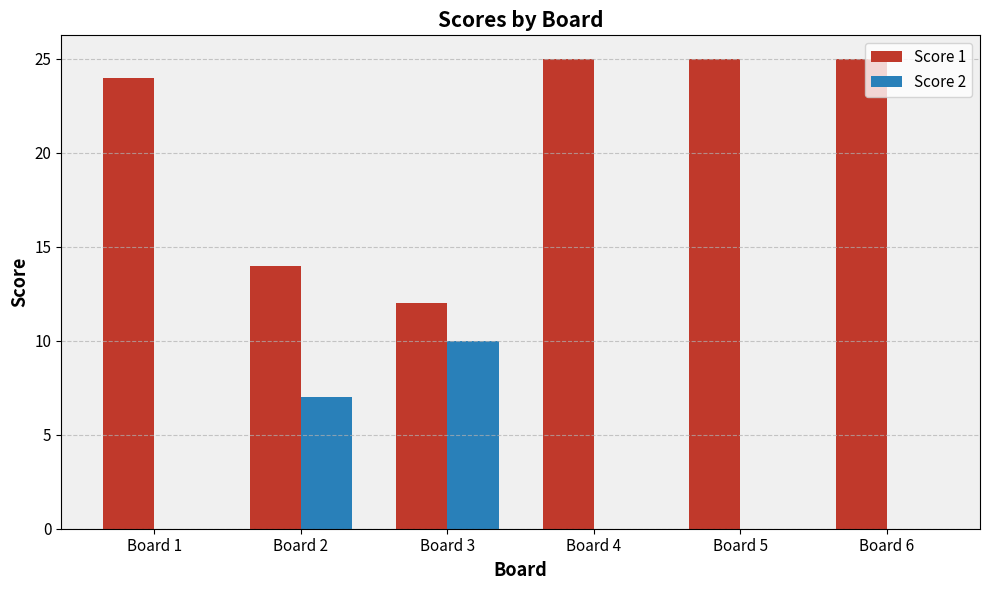

Is it true that Score 1 equals 25 at Board 6?

True